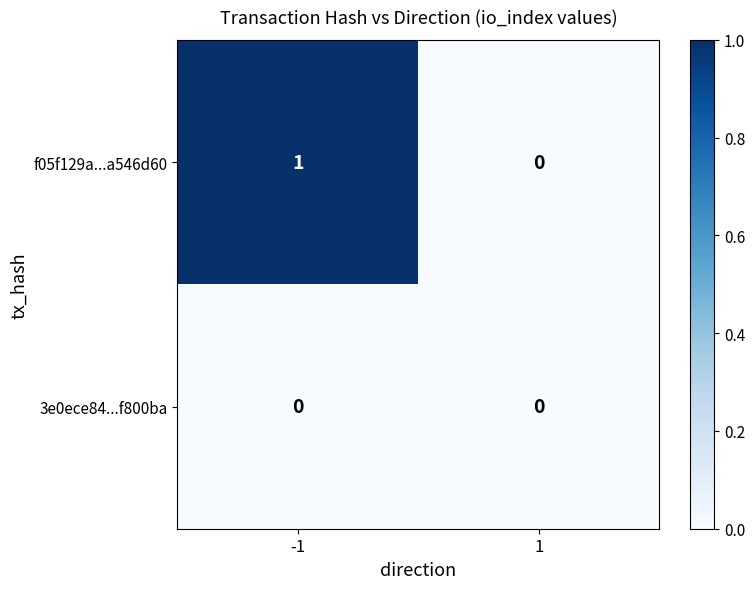

List the series in order of their peak value, highest first.

f05f129a...a546d60, 3e0ece84...f800ba